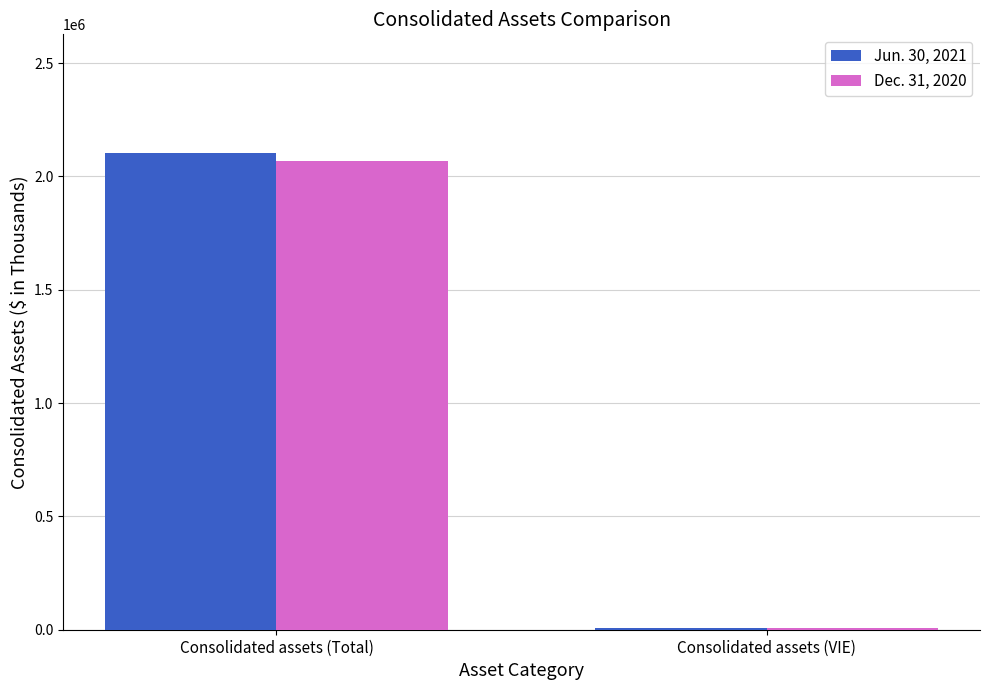

Reading left to right, what are all the values shown in this chart?

Jun. 30, 2021: Consolidated assets (Total)=2101294	Consolidated assets (VIE)=5800
Dec. 31, 2020: Consolidated assets (Total)=2067644	Consolidated assets (VIE)=5800